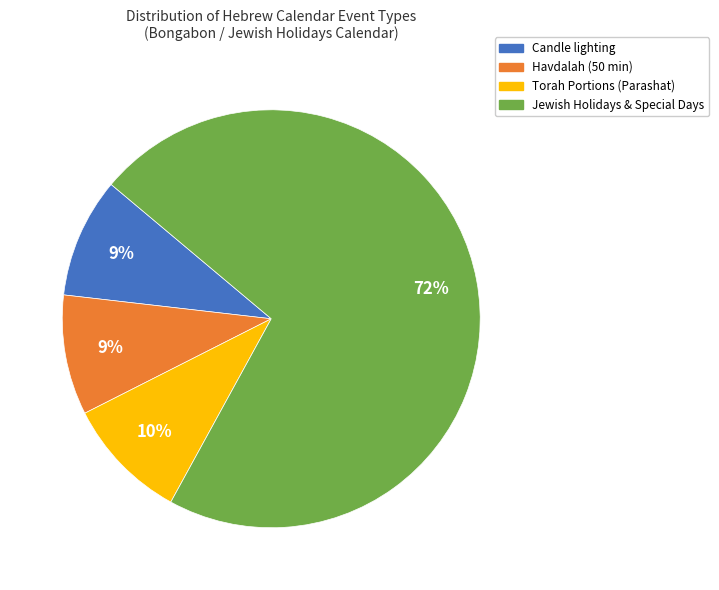

To the nearest percent, what is the difference between the largest and smallest slice percentages?

63%